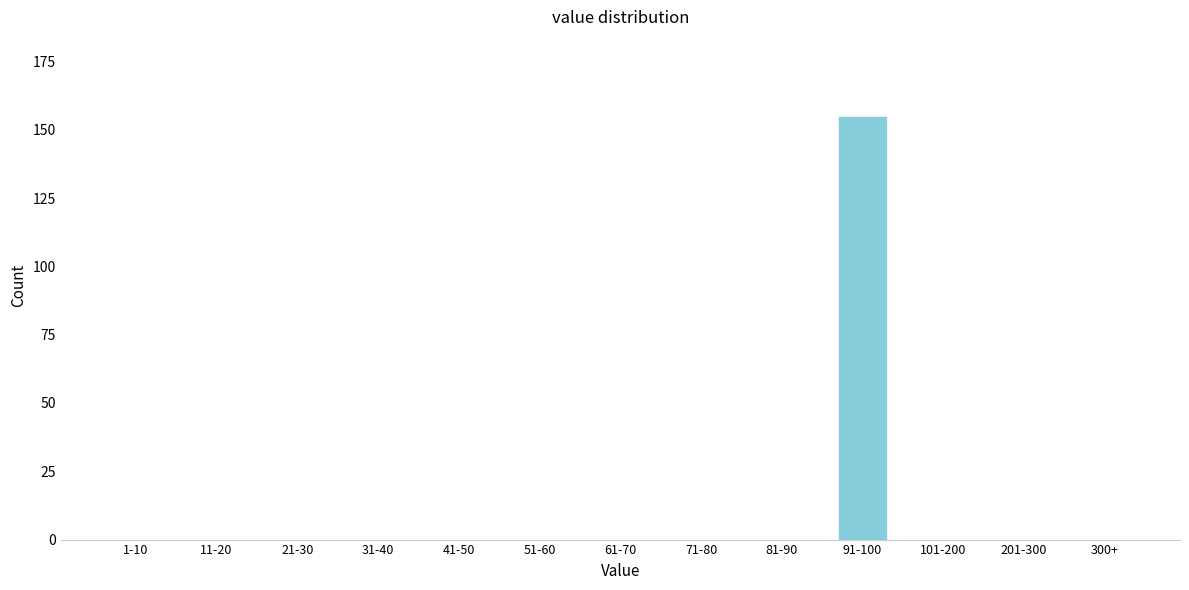

Reading right to left, transcribe all the data shown in this chart.

300+=0	201-300=0	101-200=0	91-100=155	81-90=0	71-80=0	61-70=0	51-60=0	41-50=0	31-40=0	21-30=0	11-20=0	1-10=0